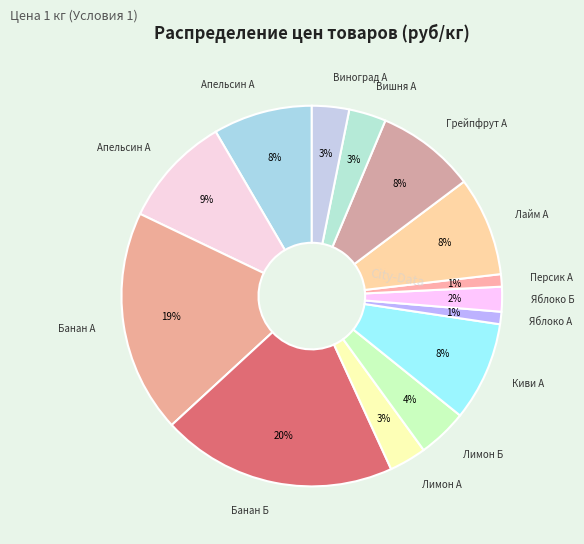

How many slices are in this pie chart?

14